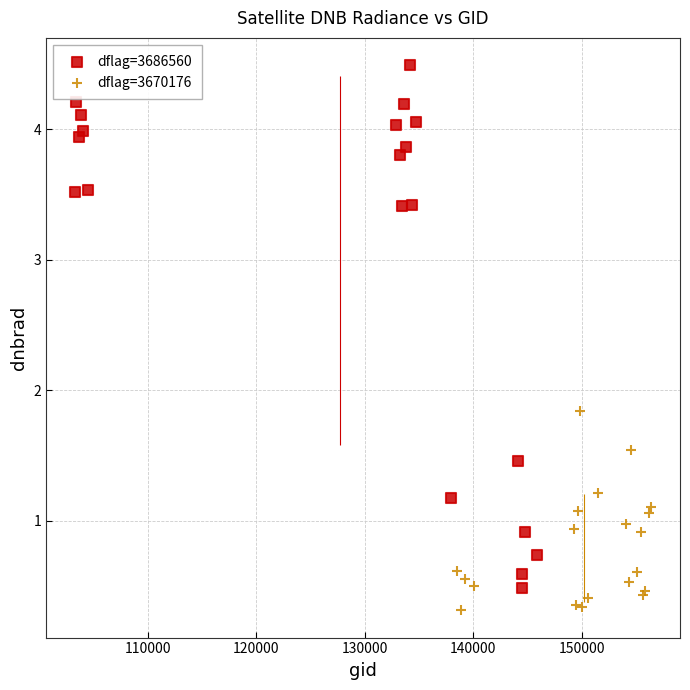

Which series has the widest spread of Y values?

dflag=3686560